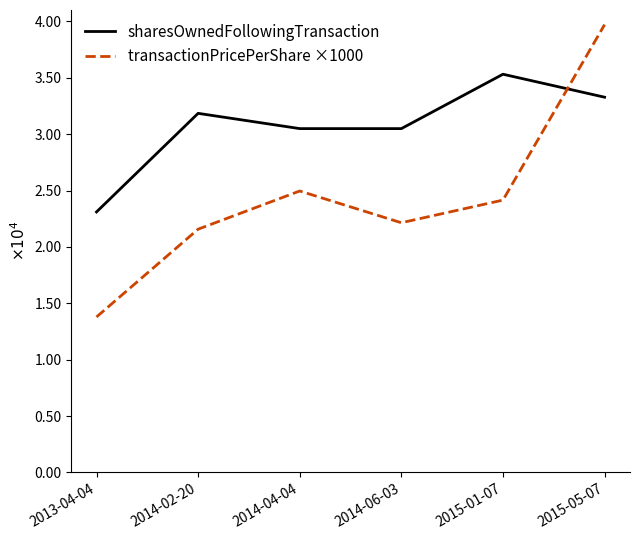

What position from the left is 2013-04-04?

1